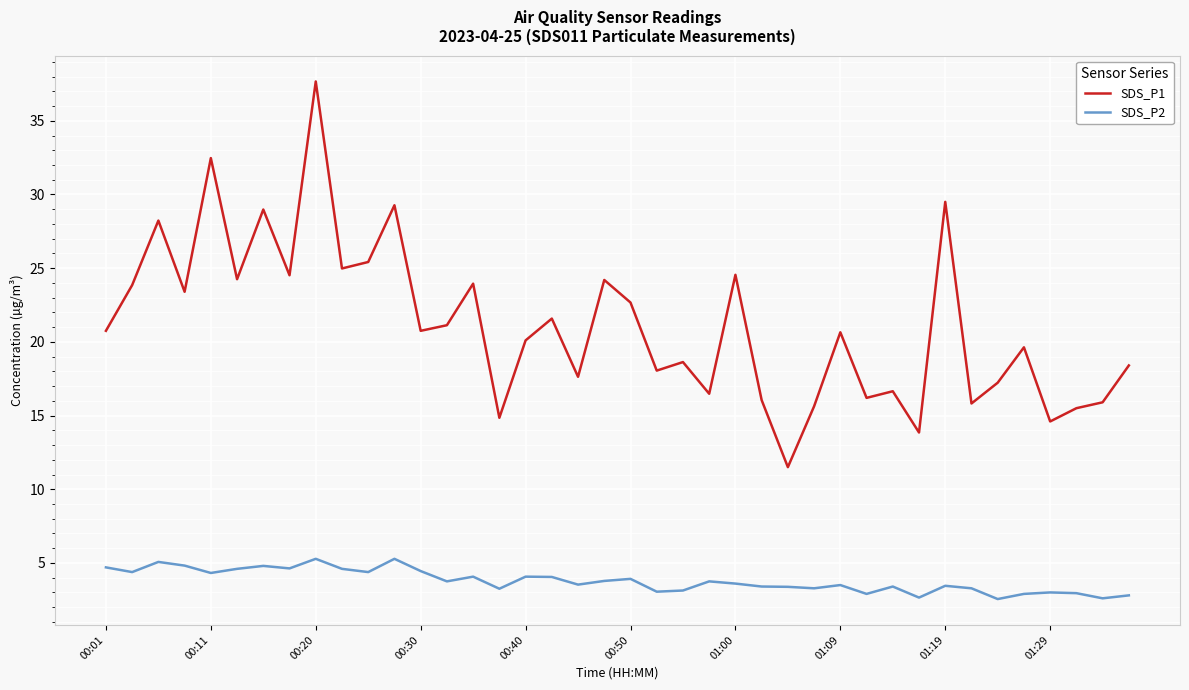

What is the difference between the maximum and minimum values in the SDS_P2 series?

2.7